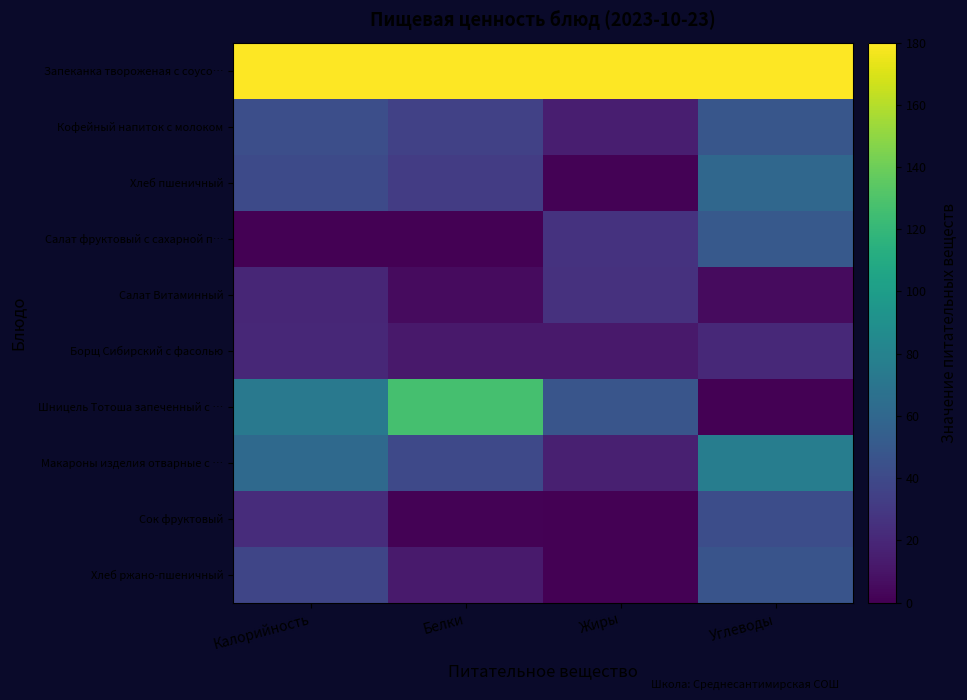

What is the difference between the highest and lowest values at Белки?

180.0